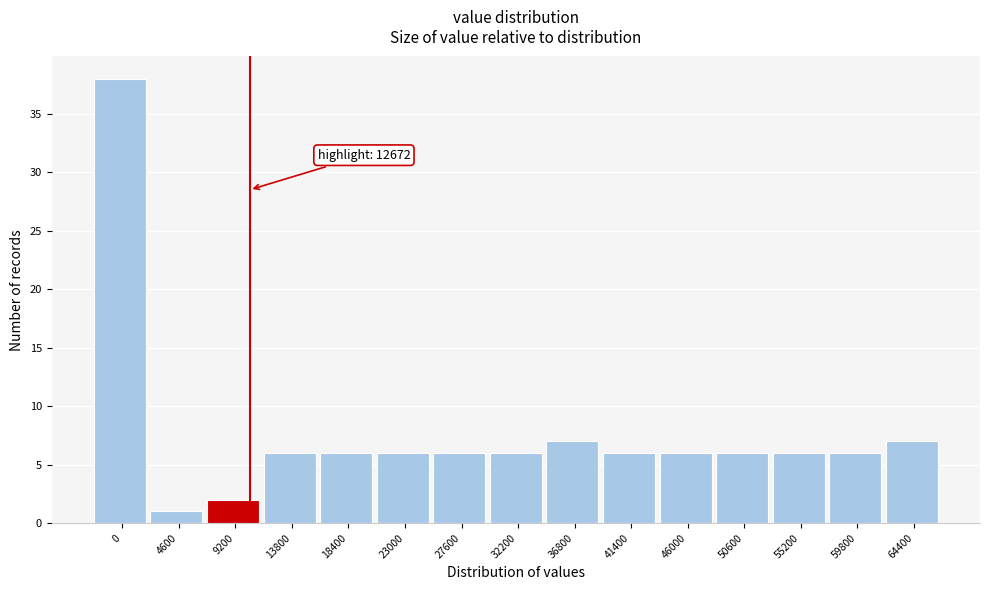

Reading left to right, extract all data points from this chart.

0=38	4600=1	9200=2	13800=6	18400=6	23000=6	27600=6	32200=6	36800=7	41400=6	46000=6	50600=6	55200=6	59800=6	64400=7